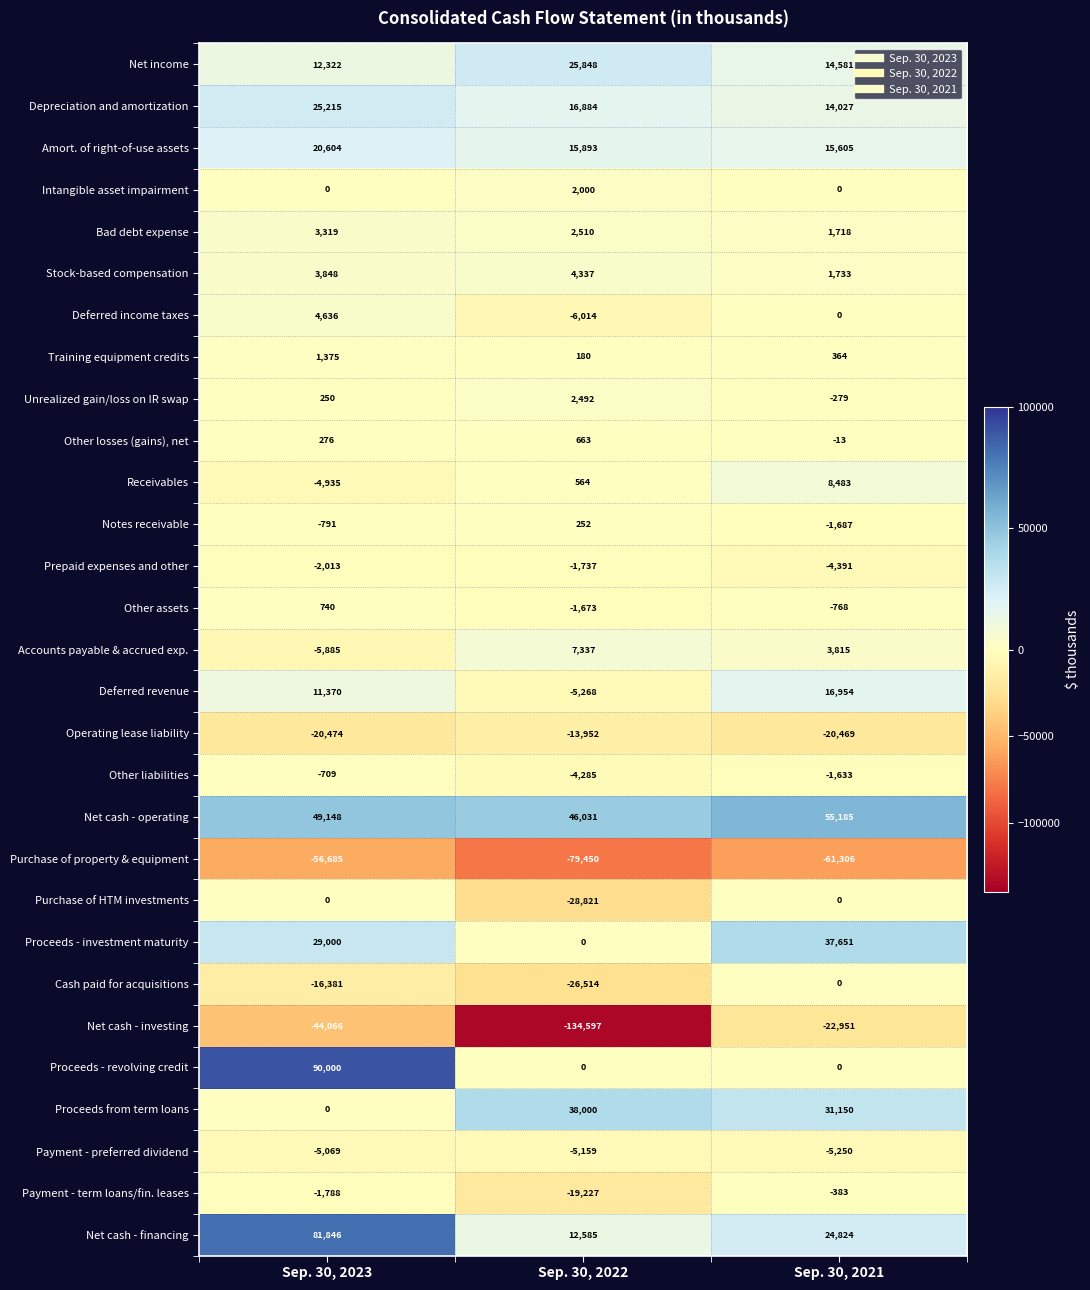

The Other assets series shows 1283 at Sep. 30, 2023. True or false?

False